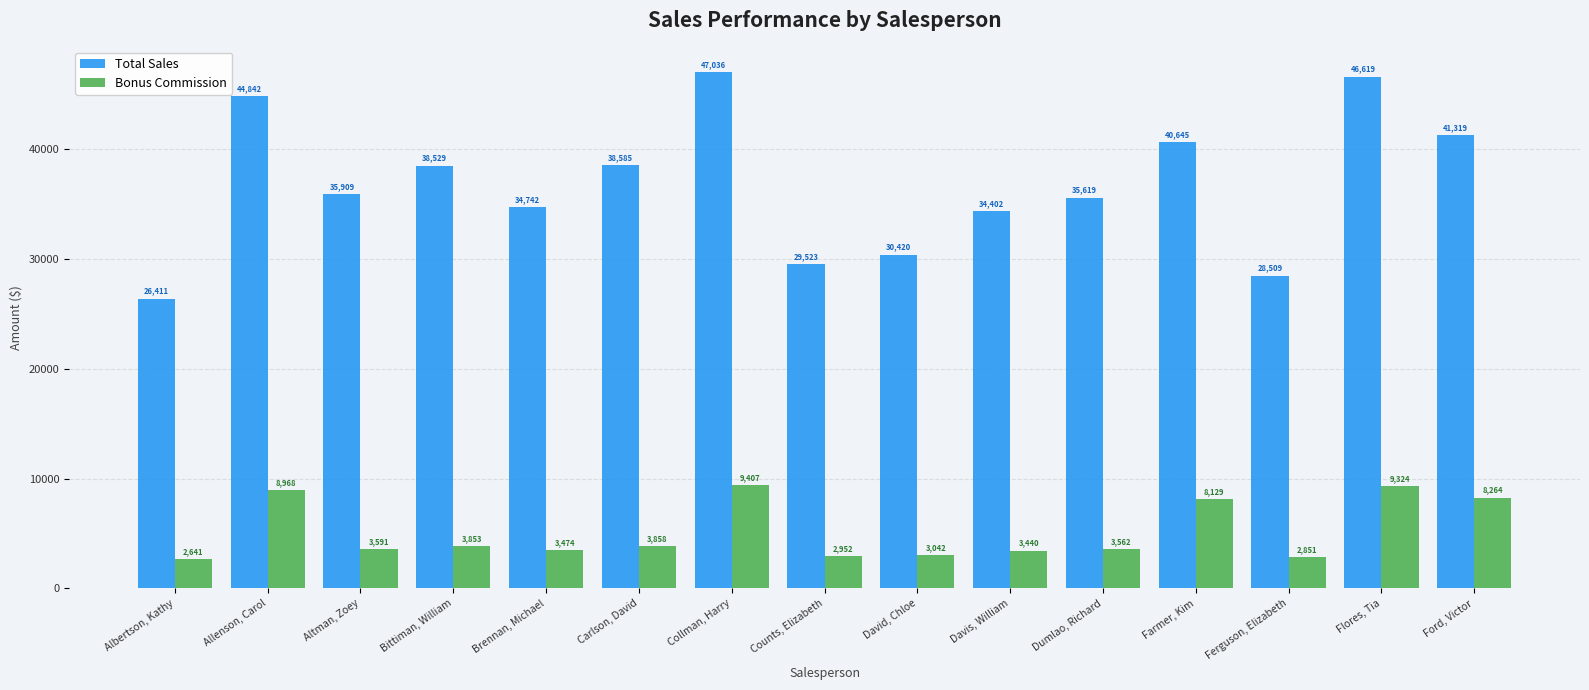

Which series has the largest range (max minus min)?

Total Sales